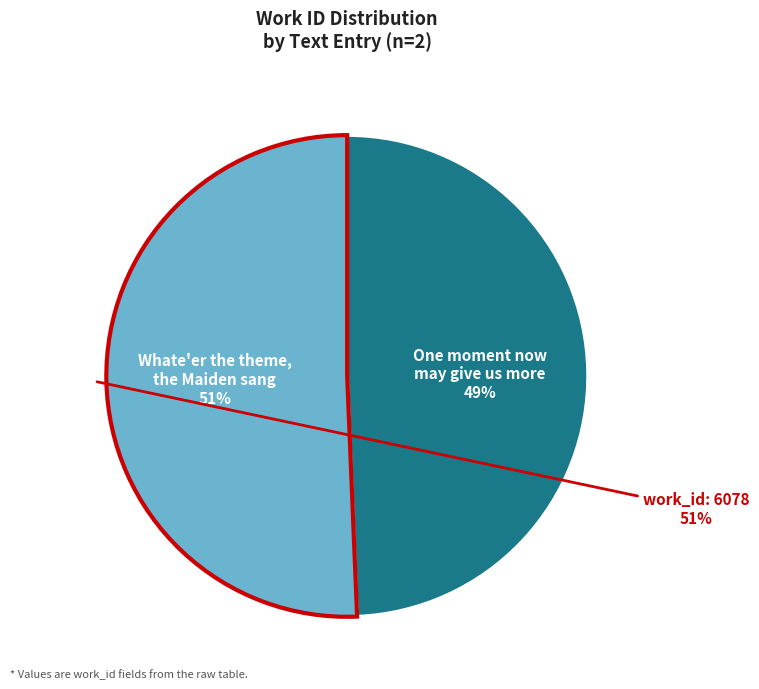

Which category has the smallest portion of the pie?

One moment now may give us more